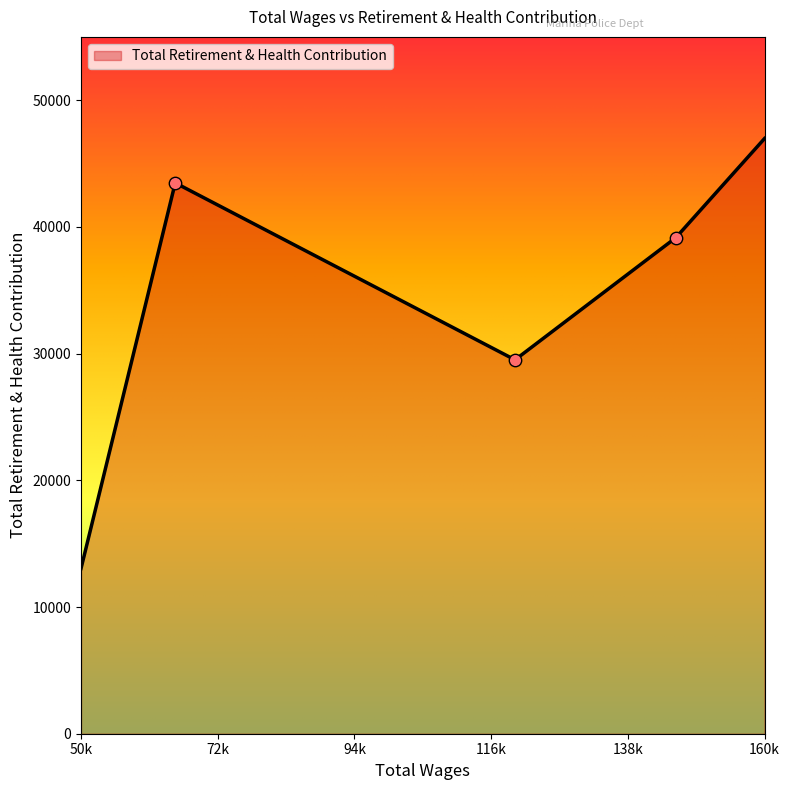

What is the maximum value shown in the chart?

46980.0